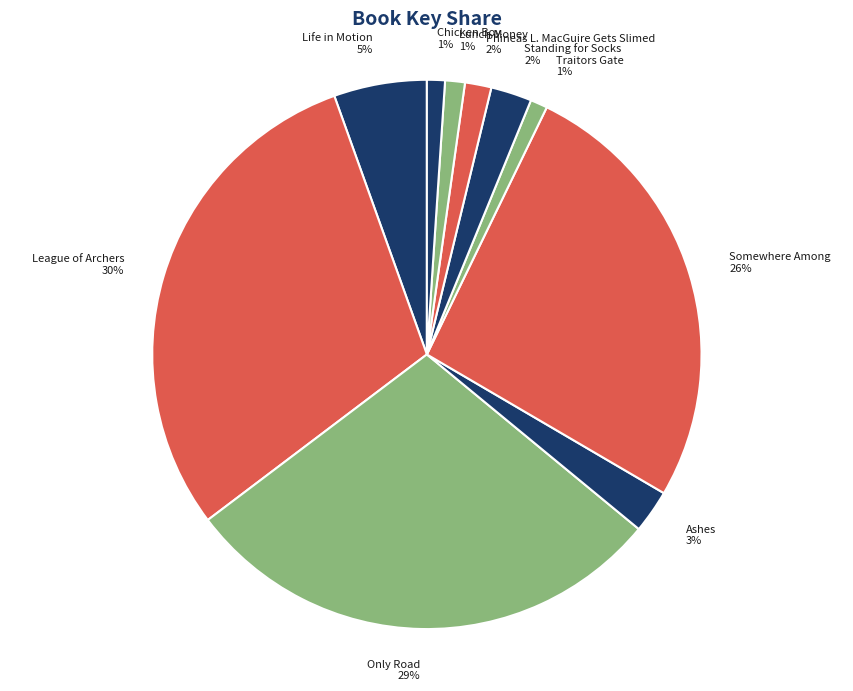

How many slices are in this pie chart?

10